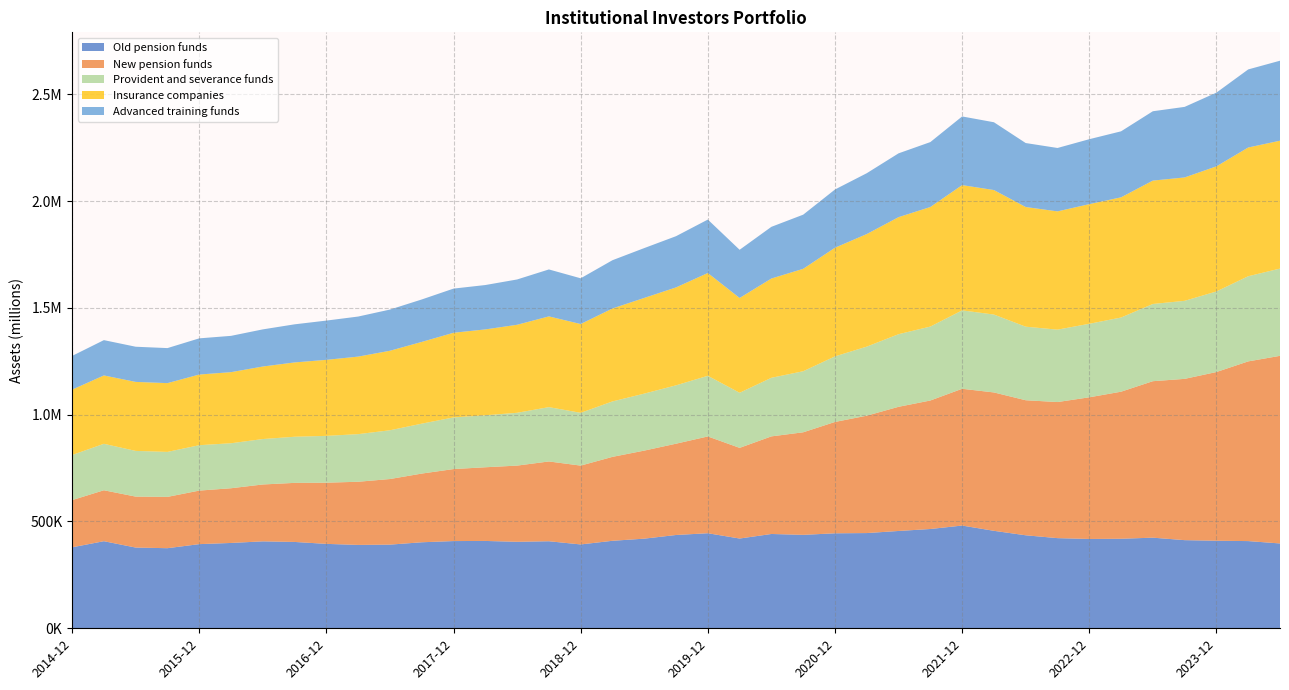

Reading left to right, extract all data points from this chart.

Old pension funds: 2014-12=379149.7	2015-03=407766.9	2015-06=377998.9	2015-09=375003.7	2015-12=394009.3	2016-03=399560.4	2016-06=407029.1	2016-09=404282.9	2016-12=395218.4	2017-03=390378.3	2017-06=391709.1	2017-09=402740.1	2017-12=408397.2	2018-03=408963.4	2018-06=404980.4	2018-09=407549.5	2018-12=392610.3	2019-03=409682.4	2019-06=419699.7	2019-09=436873.4	2019-12=445070.2	2020-03=420264.6	2020-06=441583.0	2020-09=437471.7	2020-12=444730.3	2021-03=445846.4	2021-06=455642.8	2021-09=464891.9	2021-12=481035.9	2022-03=456364.8	2022-06=435454.1	2022-09=422096.8	2022-12=418242.0	2023-03=419238.2	2023-06=424281.6	2023-09=412695.2	2023-12=409939.4	2024-03=408271.9	2024-06=397197.7
New pension funds: 2014-12=220941.6	2015-03=238480.1	2015-06=238584.0	2015-09=240240.0	2015-12=250710.3	2016-03=256138.5	2016-06=266330.1	2016-09=276548.7	2016-12=286472.8	2017-03=295724.5	2017-06=307141.4	2017-09=321661.5	2017-12=337110.2	2018-03=344950.9	2018-06=356723.5	2018-09=373583.0	2018-12=369066.7	2019-03=392949.9	2019-06=412238.8	2019-09=427408.1	2019-12=453160.0	2020-03=424460.6	2020-06=456963.6	2020-09=480207.5	2020-12=521341.9	2021-03=549551.8	2021-06=581354.2	2021-09=601622.8	2021-12=640332.3	2022-03=647866.4	2022-06=632258.7	2022-09=637197.3	2022-12=663252.8	2023-03=688496.2	2023-06=732625.9	2023-09=755112.4	2023-12=789872.1	2024-03=841346.7	2024-06=878443.1
Provident and severance funds: 2014-12=211145.9	2015-03=217541.3	2015-06=213964.6	2015-09=210631.4	2015-12=212571.2	2016-03=210717.2	2016-06=212719.1	2016-09=215975.4	2016-12=219236.8	2017-03=222912.6	2017-06=228329.7	2017-09=233741.4	2017-12=241863.7	2018-03=243400.8	2018-06=247271.4	2018-09=254365.6	2018-12=247165.5	2019-03=259599.3	2019-06=266829.1	2019-09=273305.5	2019-12=283994.5	2020-03=257990.5	2020-06=274382.9	2020-09=285869.5	2020-12=307058.7	2021-03=323387.2	2021-06=340022.3	2021-09=346161.9	2021-12=367096.3	2022-03=364714.7	2022-06=344442.8	2022-09=338973.2	2022-12=344241.9	2023-03=347290.2	2023-06=361541.2	2023-09=365402.2	2023-12=377256.7	2024-03=398778.2	2024-06=408568.5
Insurance companies: 2014-12=306088.5	2015-03=320021.1	2015-06=323047.0	2015-09=321958.4	2015-12=330789.8	2016-03=332792.0	2016-06=339548.3	2016-09=347964.5	2016-12=355928.4	2017-03=363011.3	2017-06=372231.0	2017-09=382646.5	2017-12=396293.2	2018-03=402045.8	2018-06=412065.1	2018-09=424811.5	2018-12=415663.9	2019-03=435130.8	2019-06=448024.7	2019-09=458457.6	2019-12=481207.0	2020-03=443809.6	2020-06=464715.6	2020-09=479529.9	2020-12=508635.7	2021-03=527059.1	2021-06=547917.2	2021-09=559765.9	2021-12=586510.8	2022-03=582900.2	2022-06=560247.7	2022-09=553689.1	2022-12=560064.5	2023-03=562771.9	2023-06=577640.1	2023-09=577636.3	2023-12=585687.2	2024-03=602680.0	2024-06=598644.0
Advanced training funds: 2014-12=157811.4	2015-03=165379.1	2015-06=164673.6	2015-09=164024.9	2015-12=169409.7	2016-03=169965.8	2016-06=173857.1	2016-09=178395.1	2016-12=183799.7	2017-03=187566.4	2017-06=192874.9	2017-09=198731.5	2017-12=206768.2	2018-03=207767.0	2018-06=212149.5	2018-09=219817.2	2018-12=214152.2	2019-03=225972.4	2019-06=233337.3	2019-09=239774.3	2019-12=250173.9	2020-03=225647.4	2020-06=242032.8	2020-09=253459.7	2020-12=272631.2	2021-03=284834.8	2021-06=298732.1	2021-09=303953.8	2021-12=321477.3	2022-03=317423.7	2022-06=299535.6	2022-09=296831.4	2022-12=304118.6	2023-03=308995.3	2023-06=324662.6	2023-09=330381.5	2023-12=345155.6	2024-03=365520.2	2024-06=374512.8